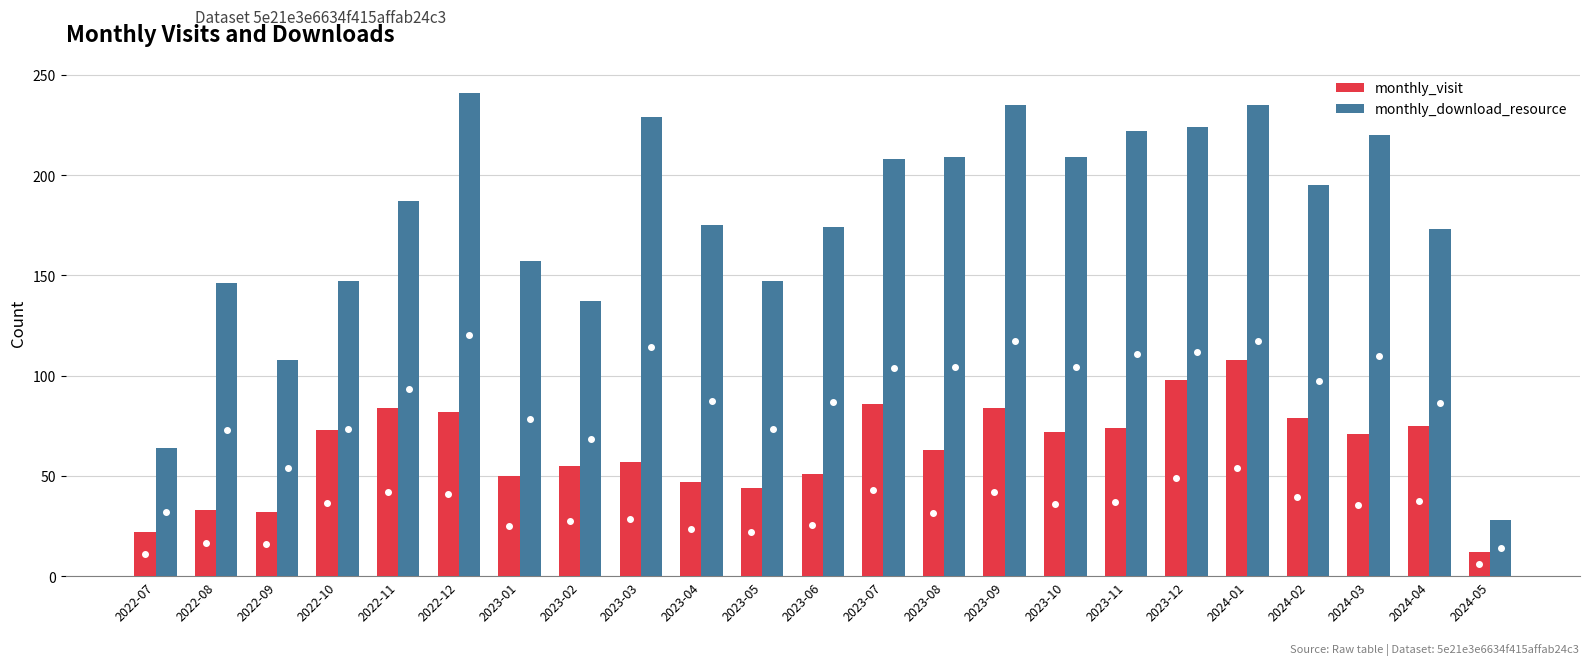

True or false: monthly_download_resource has a value of 173 at 2024-04.

True